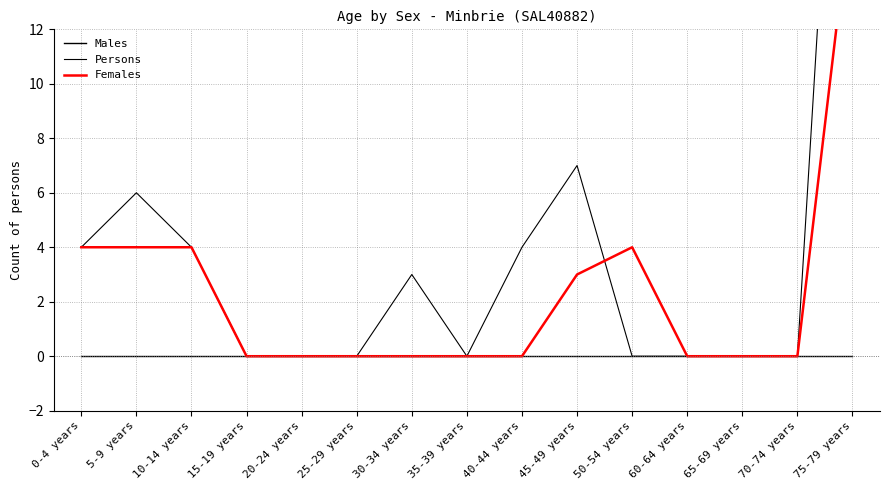

What are all the series names shown in the legend?

Males, Persons, Females